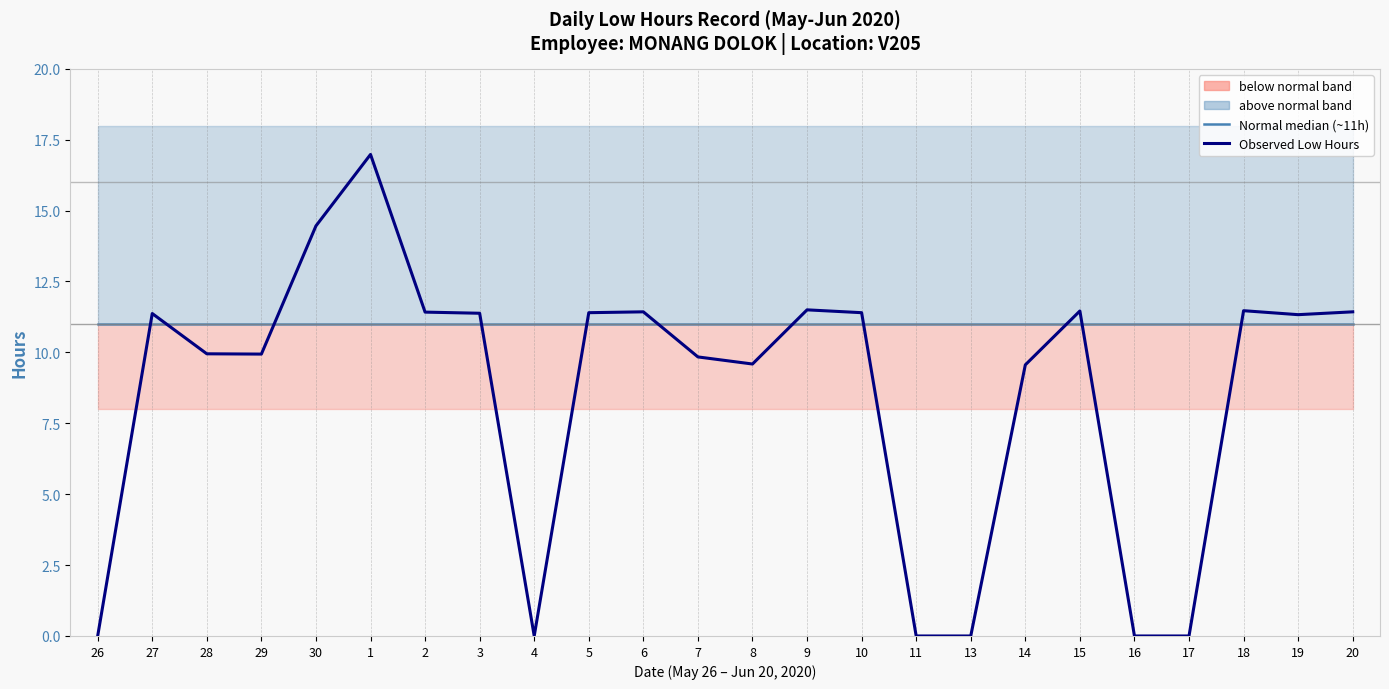

Where does the Observed Low Hours series first go above 11?

27